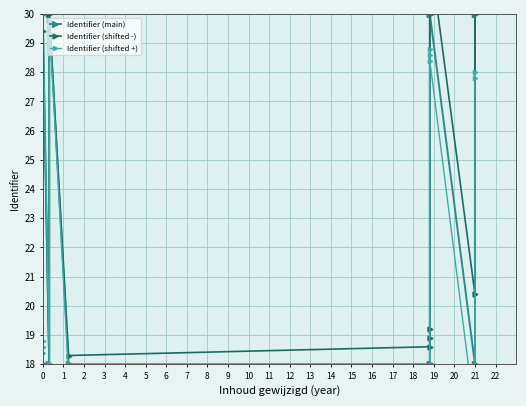

How many lines are shown in the chart?

3